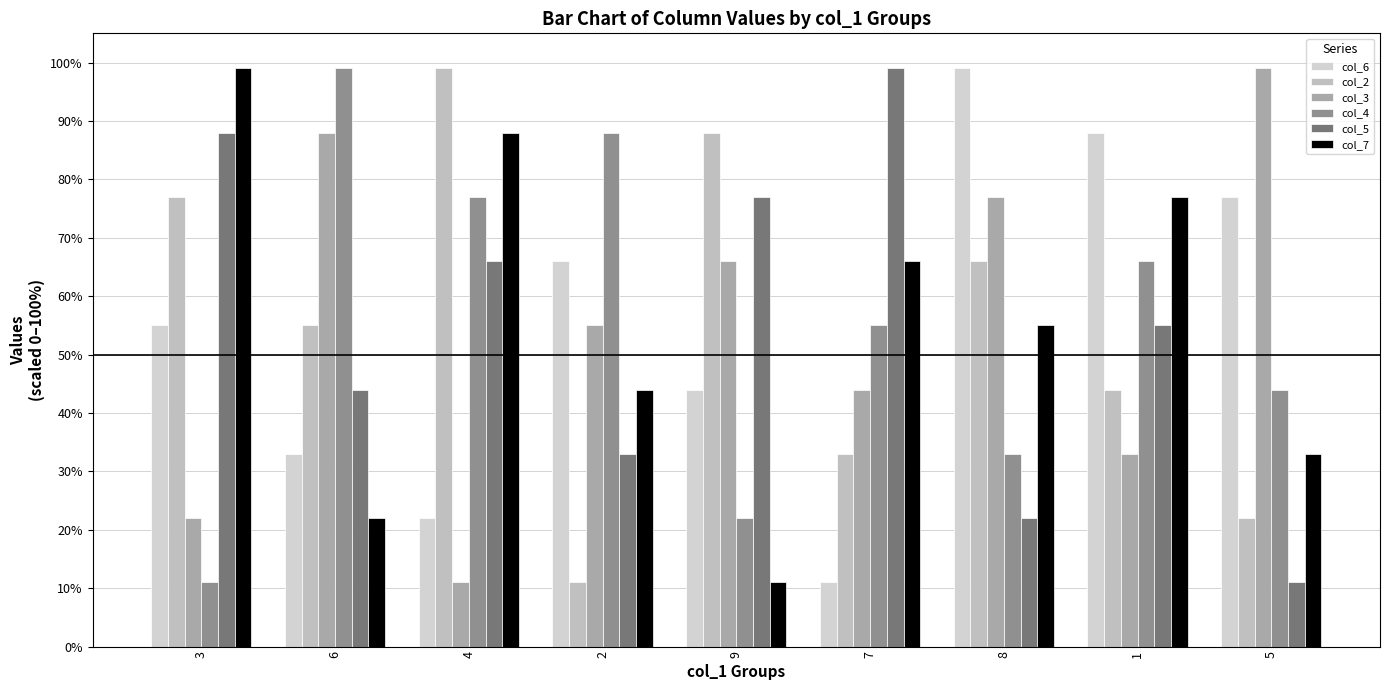

True or false: col_2 has a value of 16 at 2.

False